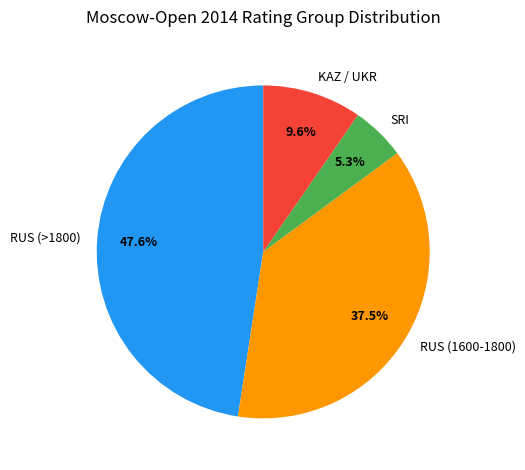

To the nearest percent, what is the difference between the largest and smallest slice percentages?

42%